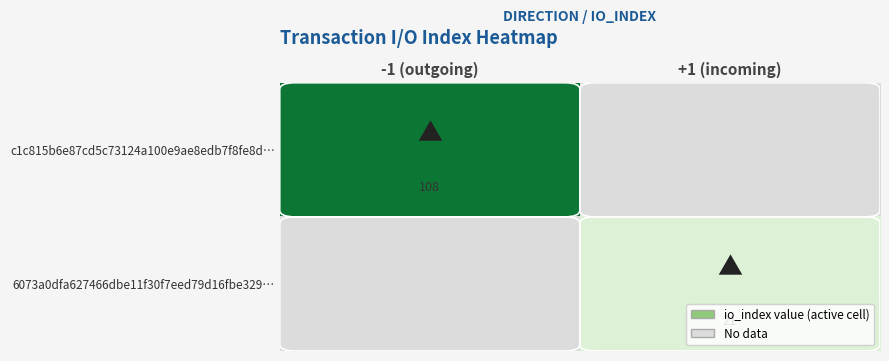

Which has a higher value, +1 (incoming) or -1 (outgoing)?

-1 (outgoing)